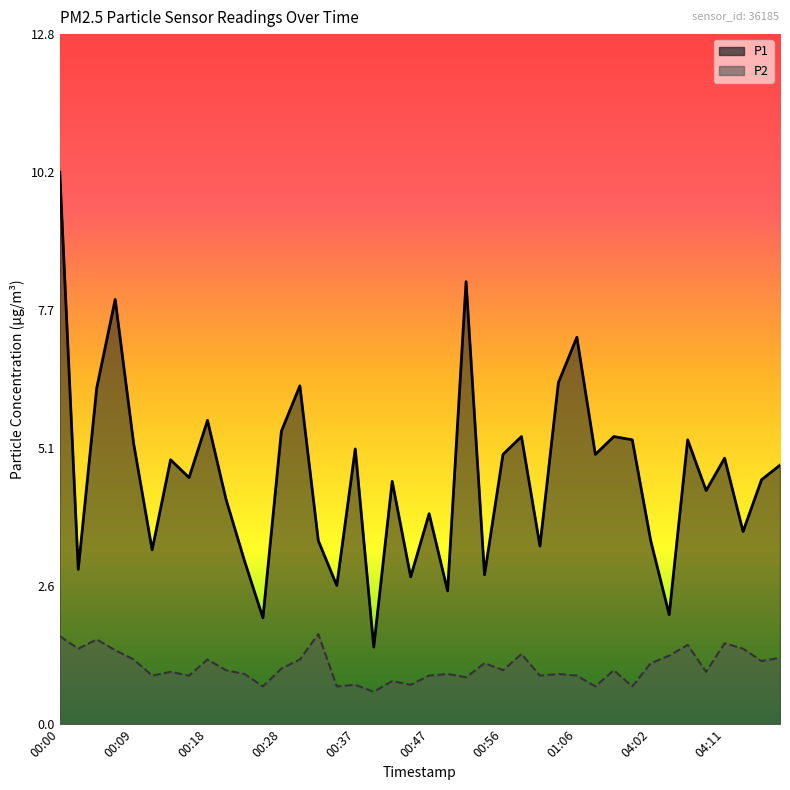

Rank the categories by P1 value from highest to lowest.

00:00, 00:51, 00:07, 01:06, 01:03, 00:30, 00:04, 00:18, 00:28, 00:59, 01:10, 01:13, 04:06, 00:09, 00:37, 00:56, 01:08, 04:11, 00:14, 04:18, 00:16, 04:16, 00:42, 04:09, 00:21, 00:47, 04:13, 00:33, 04:02, 01:01, 00:11, 00:23, 00:02, 00:54, 00:44, 00:35, 00:49, 04:04, 00:26, 00:40